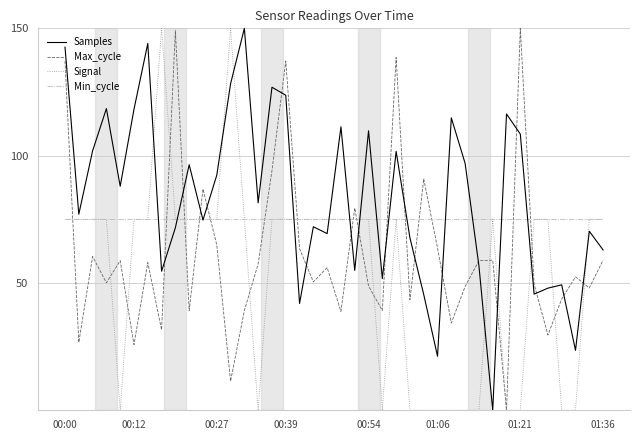

What is the greatest value displayed?

150.0